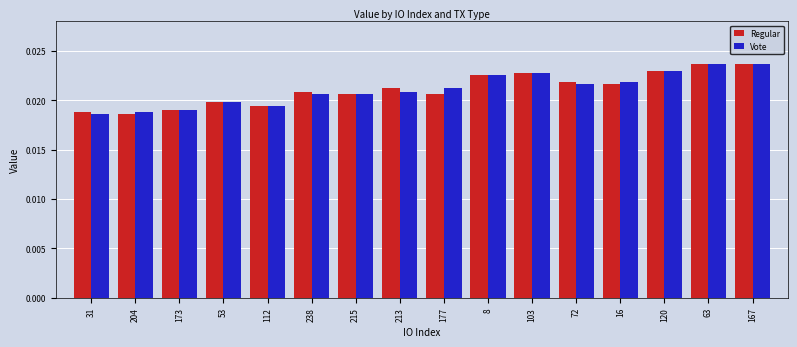

What is the sum of all Vote values?

0.3